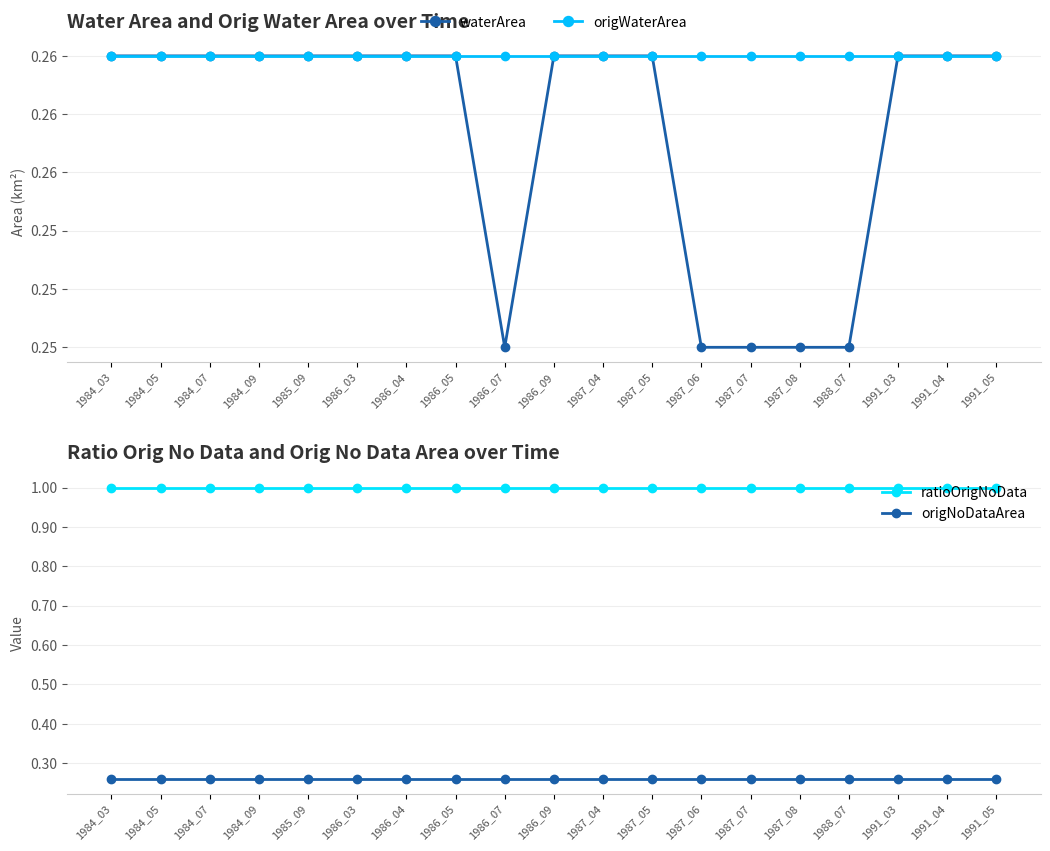

What is the total value across all series at 1986_05?

1.8